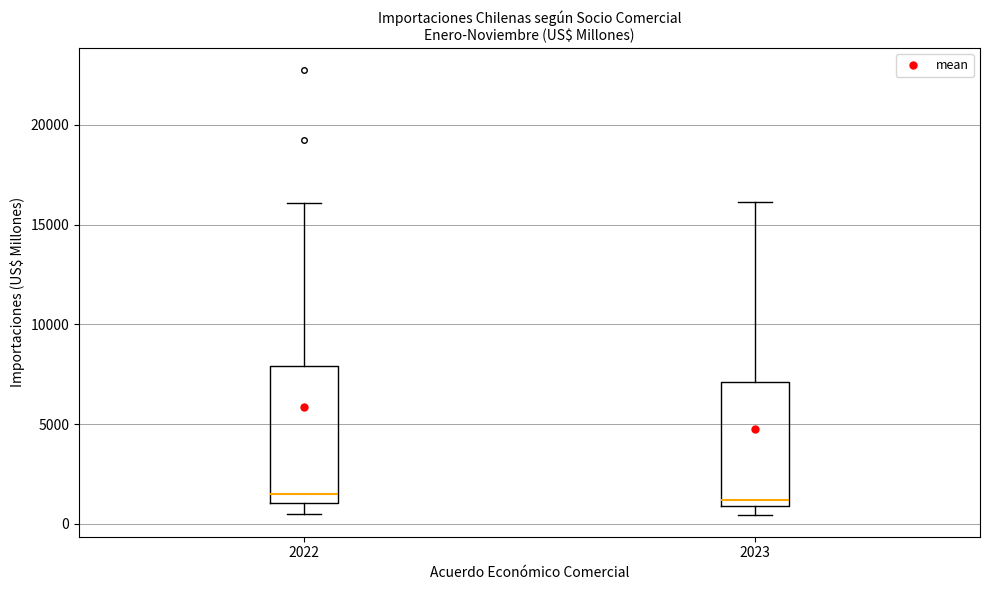

Where is the upper edge of the box at x = 2022 on the y-axis? The values are not printed on the chart, so give them approximately, as read against the axis.

8000